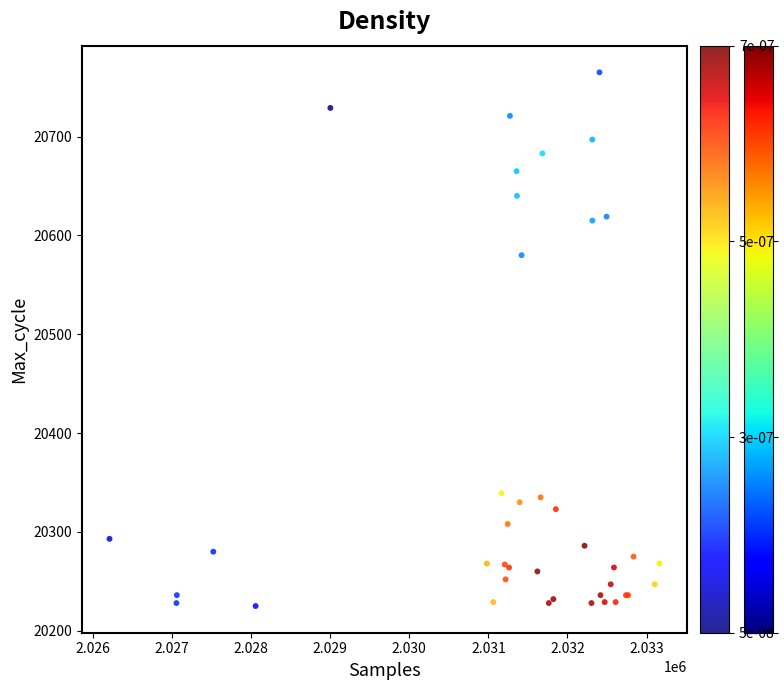

What Y value in the scatter plot is closest to 20495?

20580